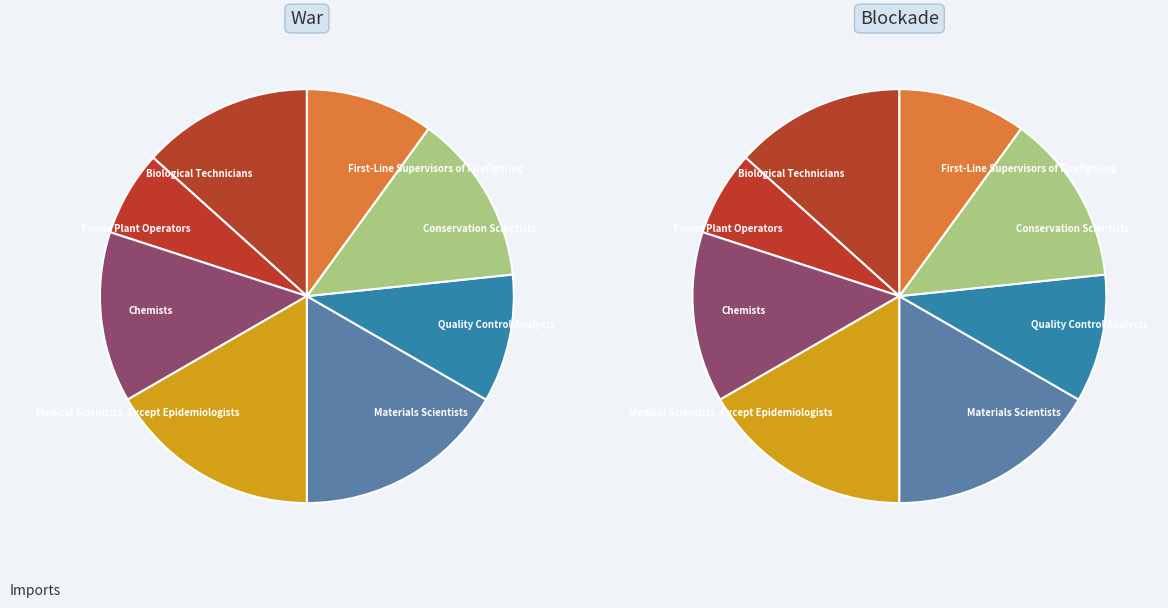

To the nearest percent, what percentage of the pie is Medical Scientists, Except Epidemiologists?

17%